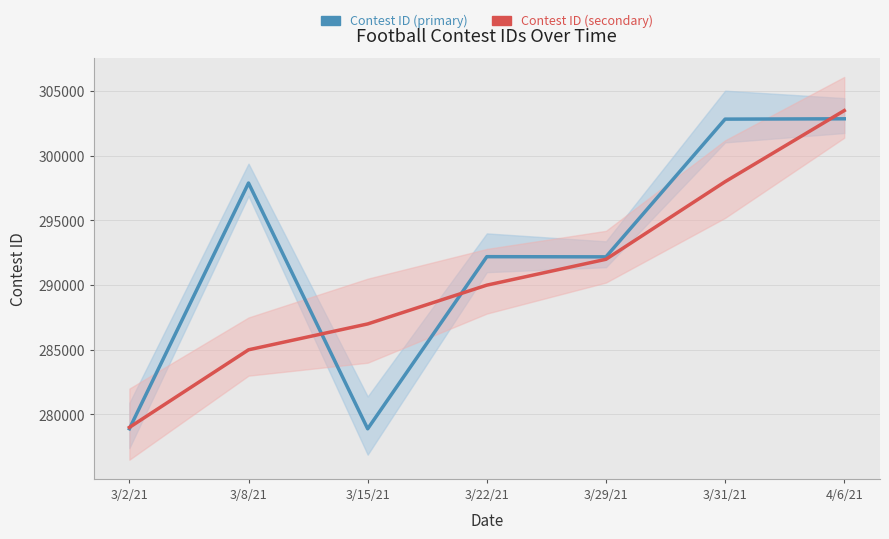

How many lines are shown in the chart?

2